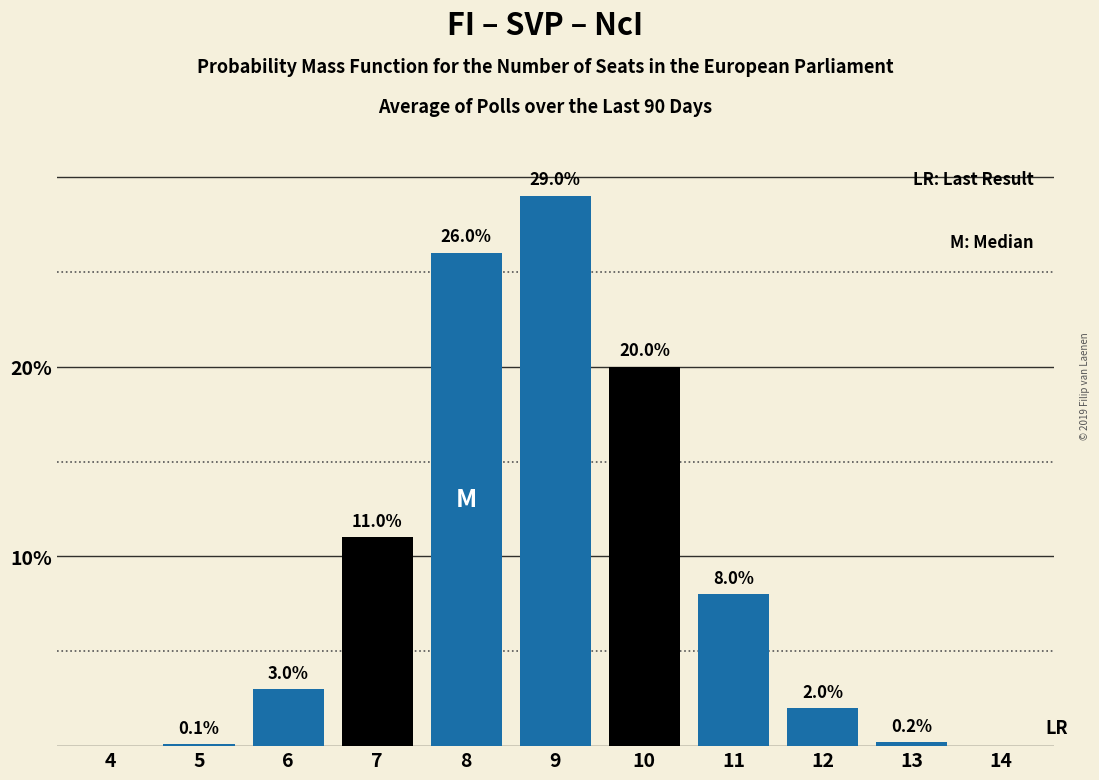

Reading left to right, list all the values displayed in this chart.

4=0.0	5=0.1	6=3.0	7=11.0	8=26.0	9=29.0	10=20.0	11=8.0	12=2.0	13=0.2	14=0.0